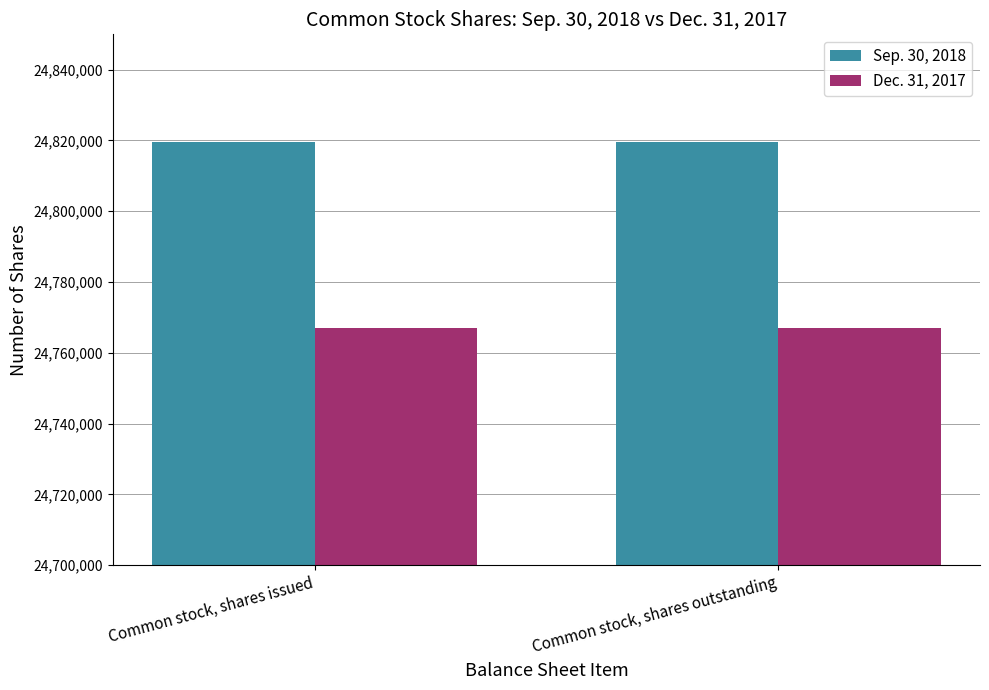

How many series are shown in this chart?

2